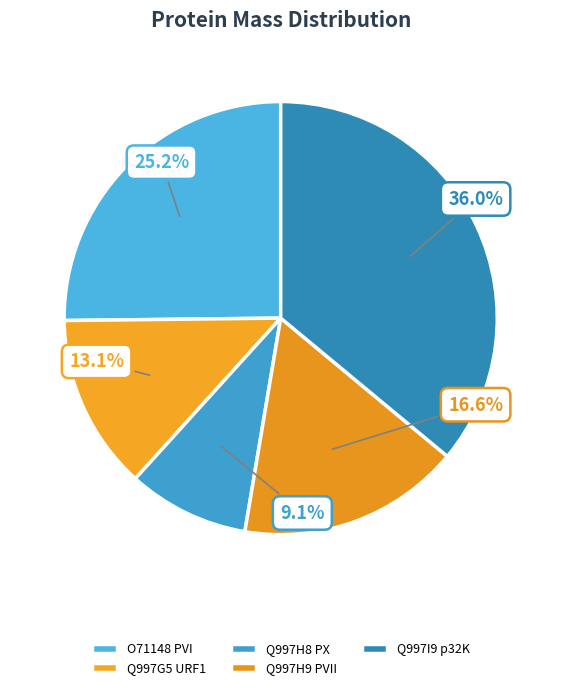

How many segments does this pie chart have?

5